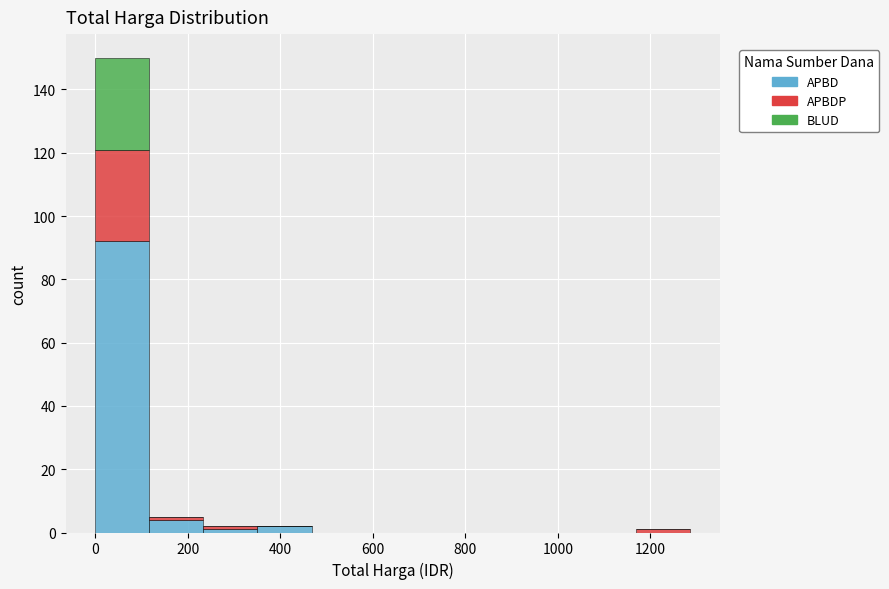

Reading left to right, transcribe this chart: for each stacked bar, give the range it covers on the x-axis and its total height. Neither the bar edges nor the heights are printed on the chart, so give them approximately, as read against the axes.

0 to 120: 150
120 to 240: 6
240 to 360: 2
360 to 460: 2
460 to 580: 0
580 to 700: 0
700 to 820: 0
820 to 940: 0
940 to 1060: 0
1060 to 1160: 0
1160 to 1280: under 2